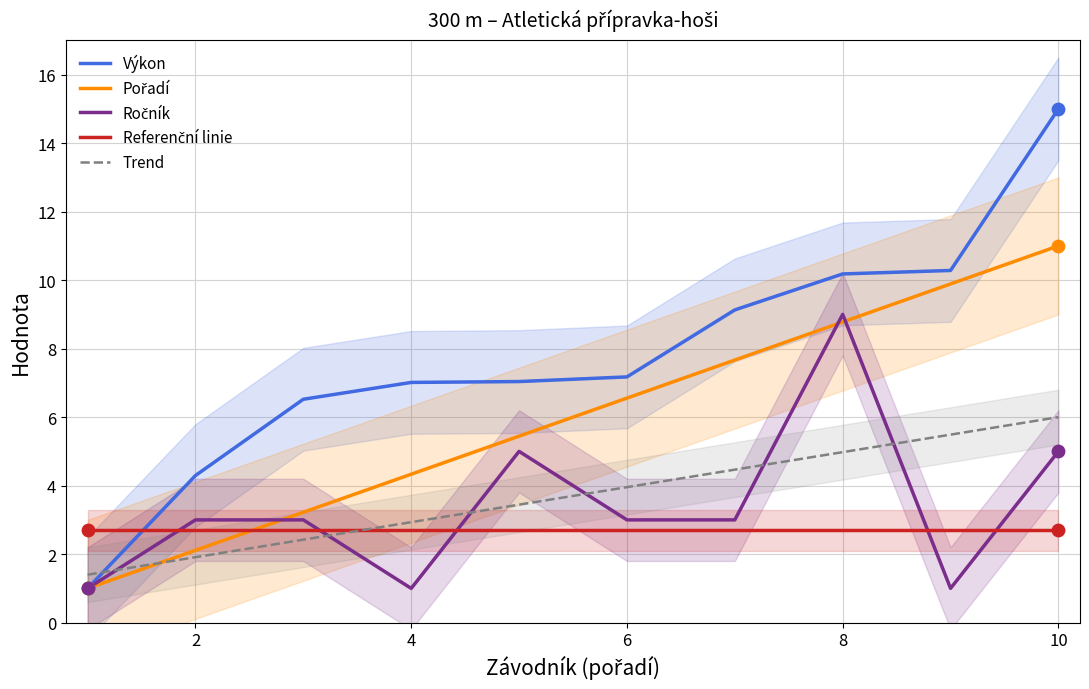

Which series has the largest total across all categories?

Výkon